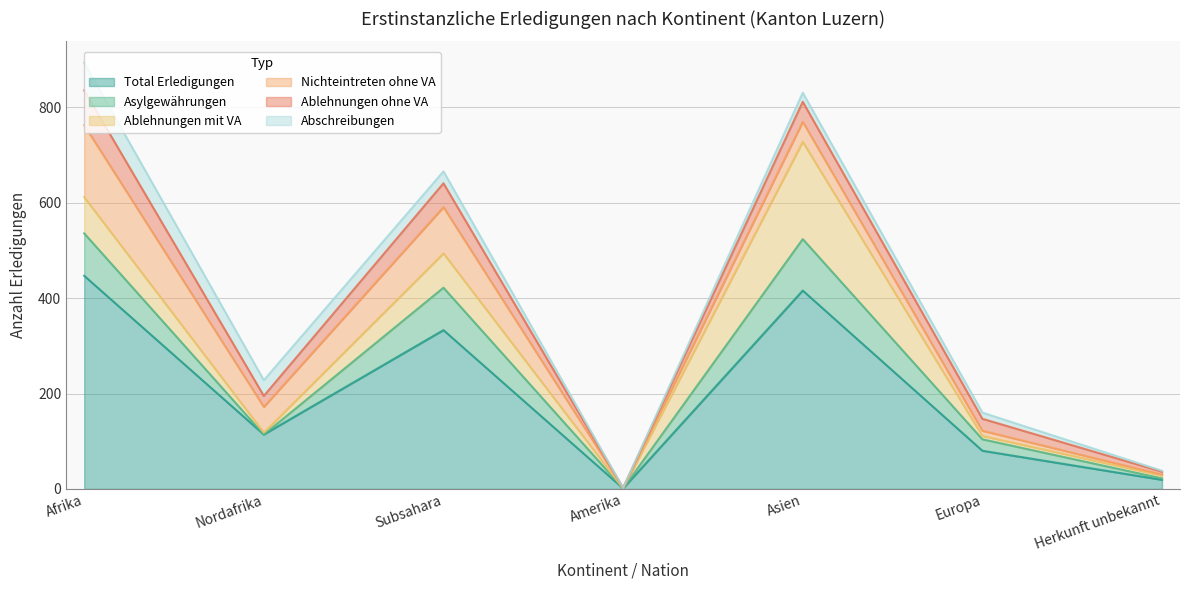

Which label corresponds to the largest value in the chart?

Afrika